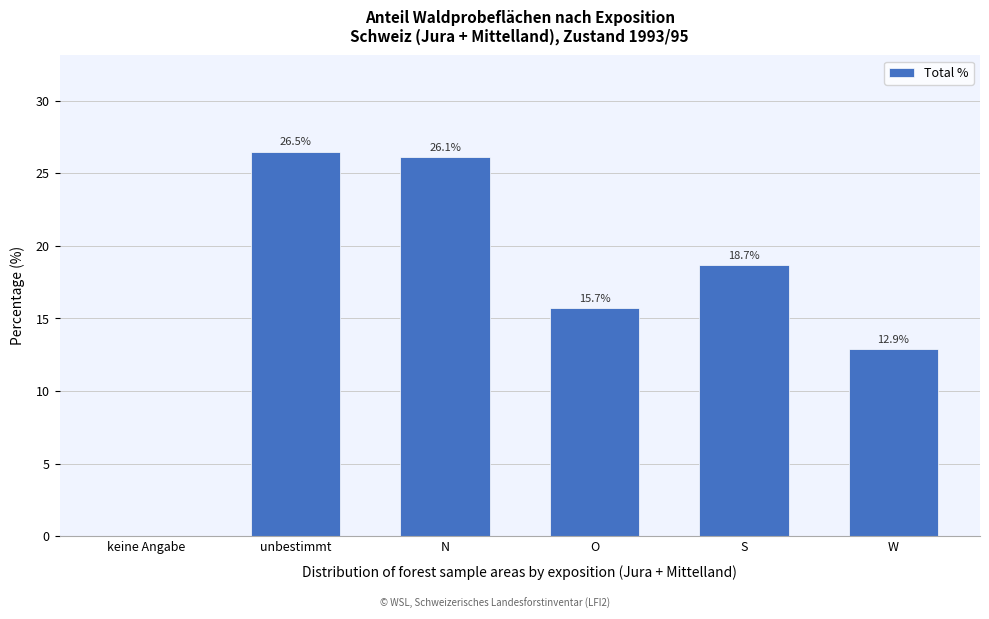

Reading left to right, extract all data points from this chart.

keine Angabe=0.0	unbestimmt=26.5	N=26.1	O=15.7	S=18.7	W=12.9